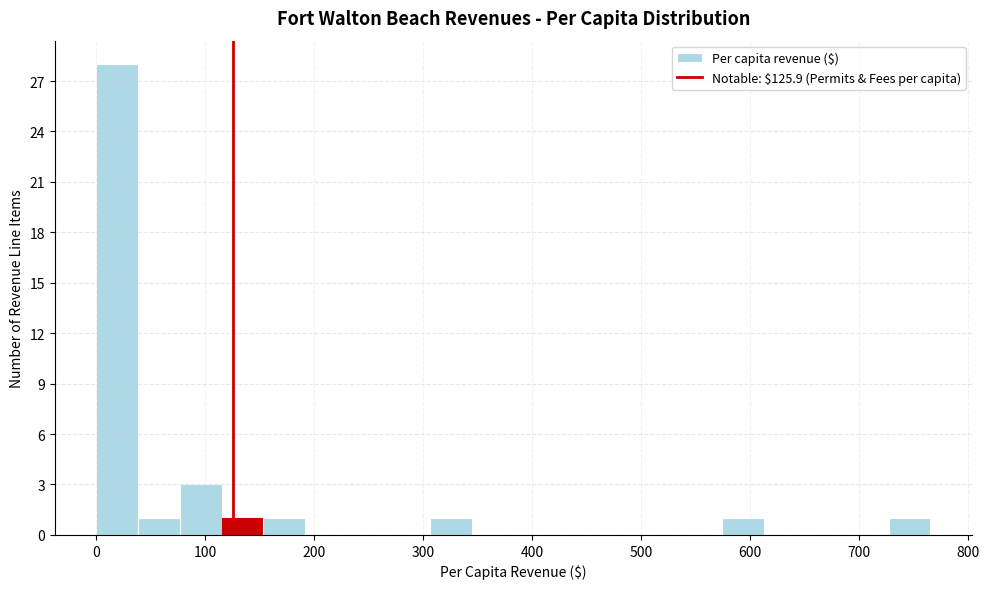

Around what value on the x-axis is the tallest bar? Give the approximate position of its centre, as read against the axis.

20